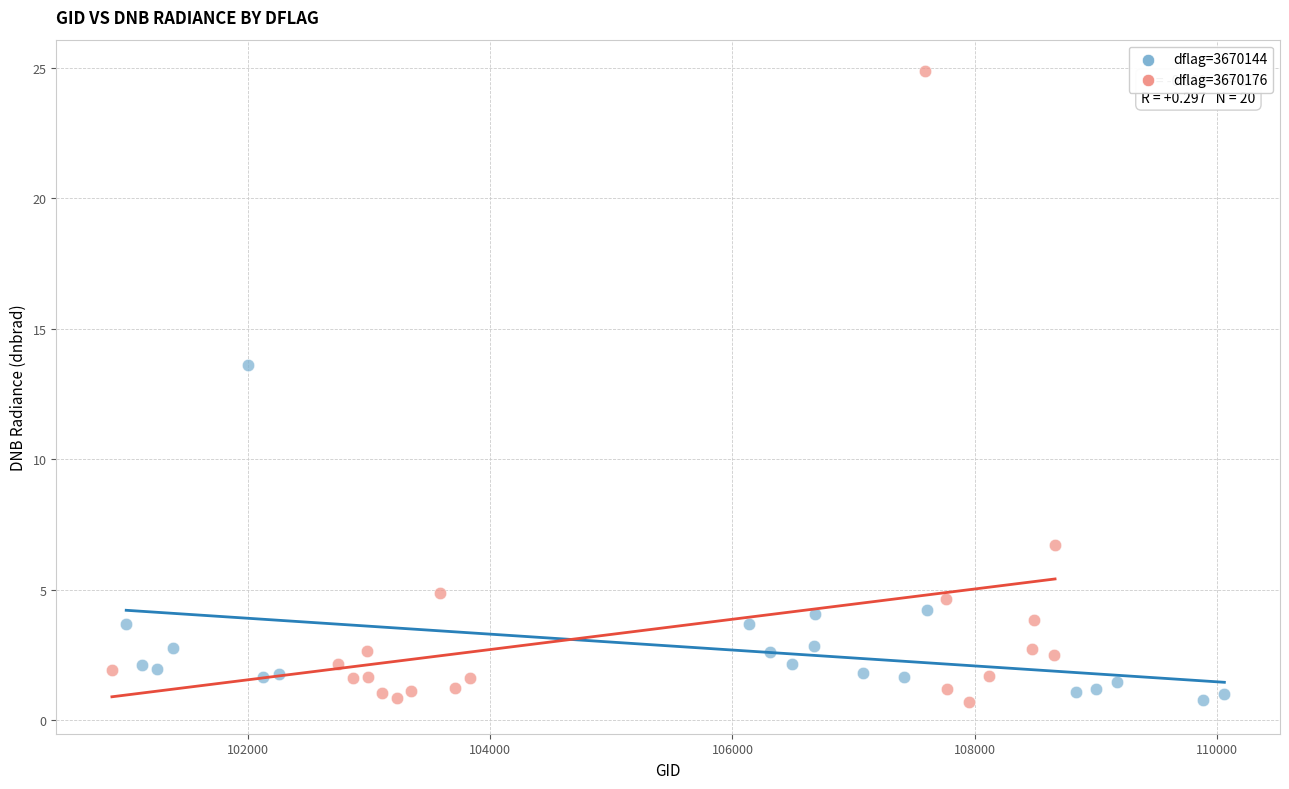

Which series has the largest Y range (max minus min)?

dflag=3670176